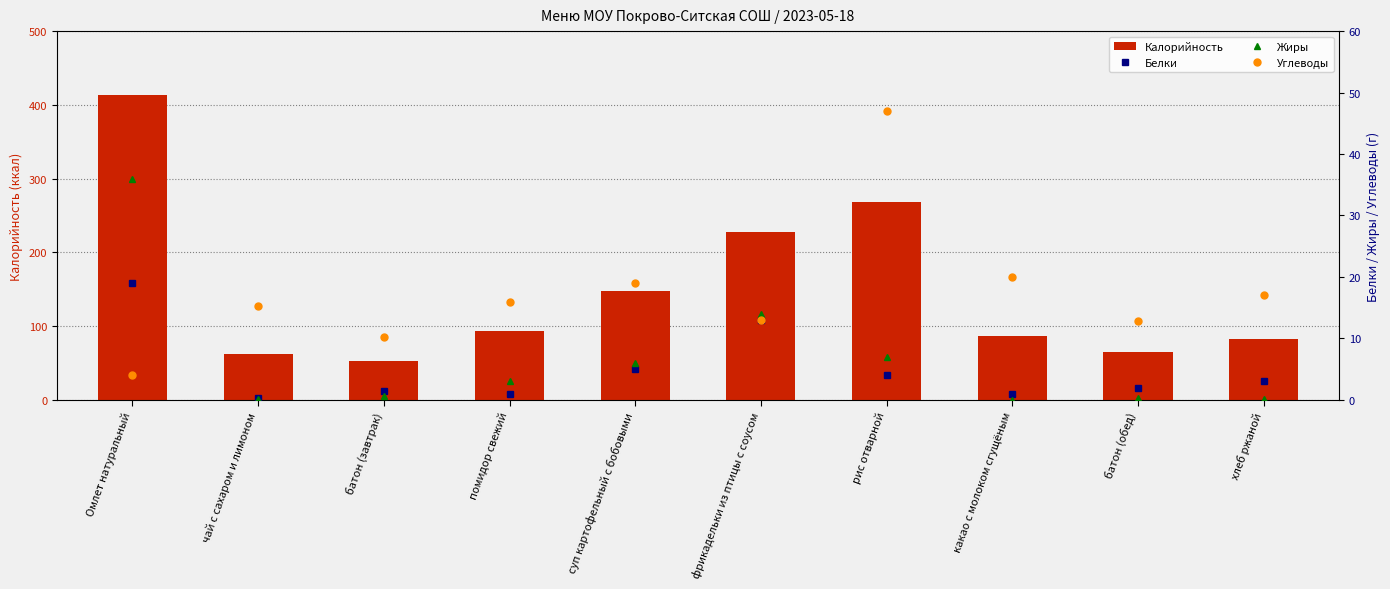

Is it true that Калорийность equals 413.0 at Омлет натуральный?

True